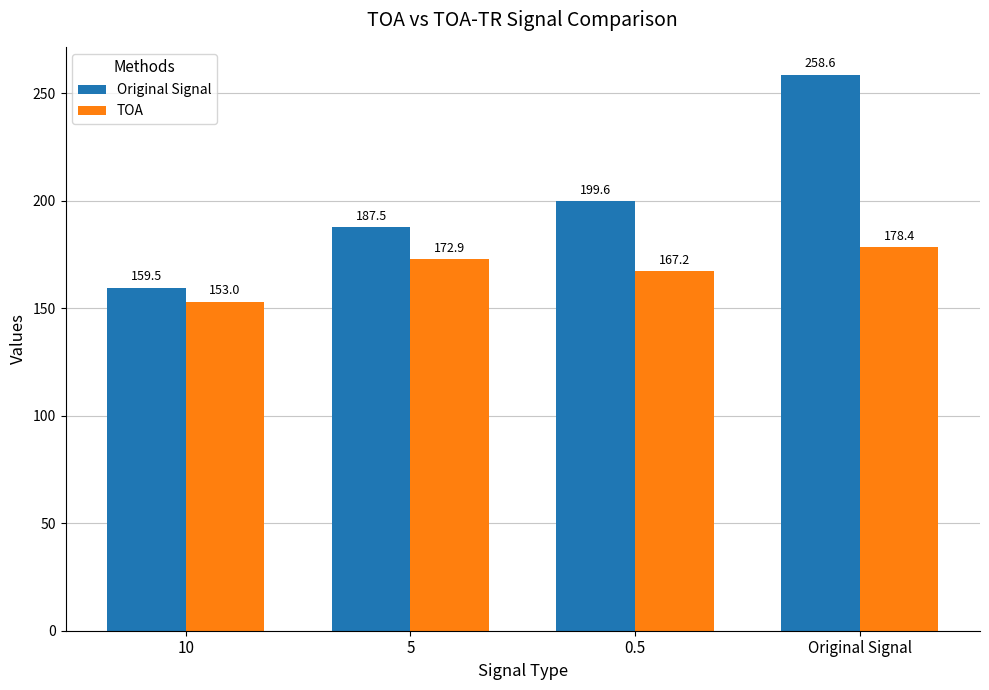

How many bars are there in total?

8